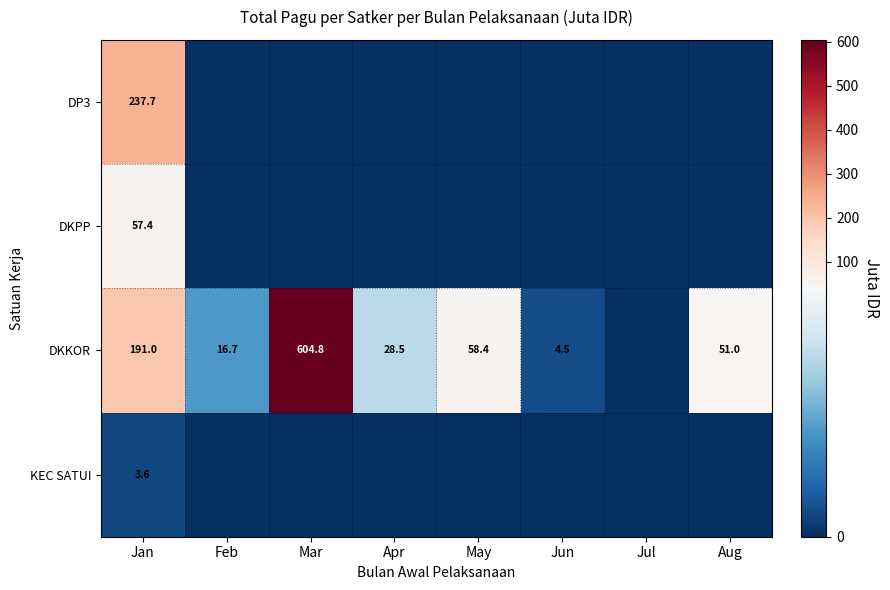

What is the spread (max minus min) of values at Jan?

234.1